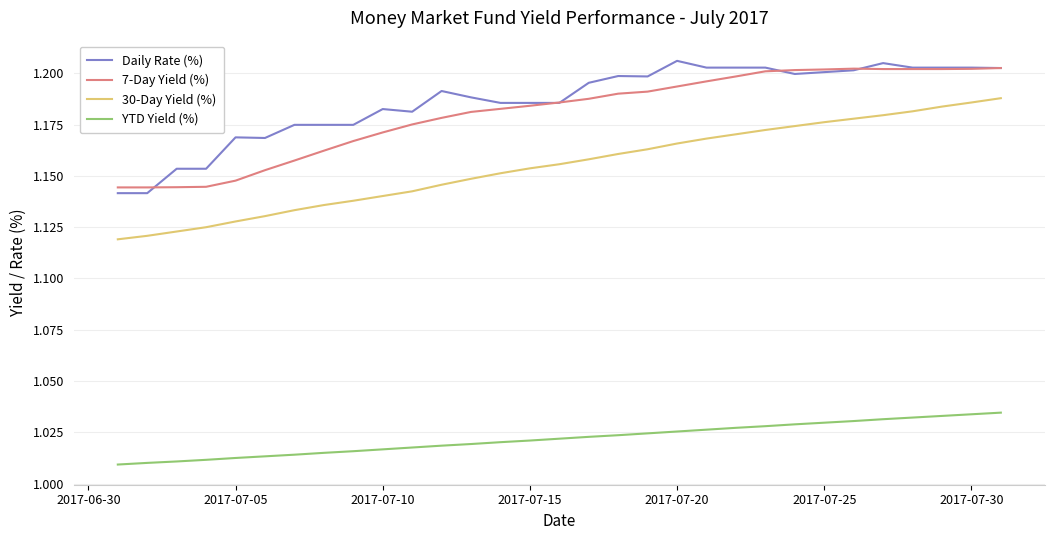

Does the chart display data point markers on the line(s)?

No